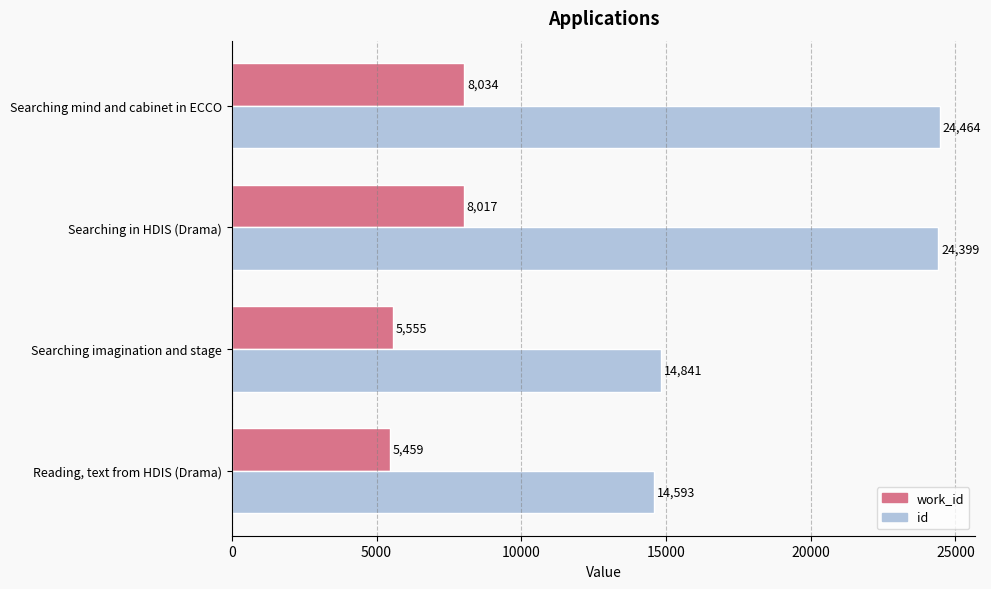

What is the difference between the highest and lowest values at Searching mind and cabinet in ECCO?

16430